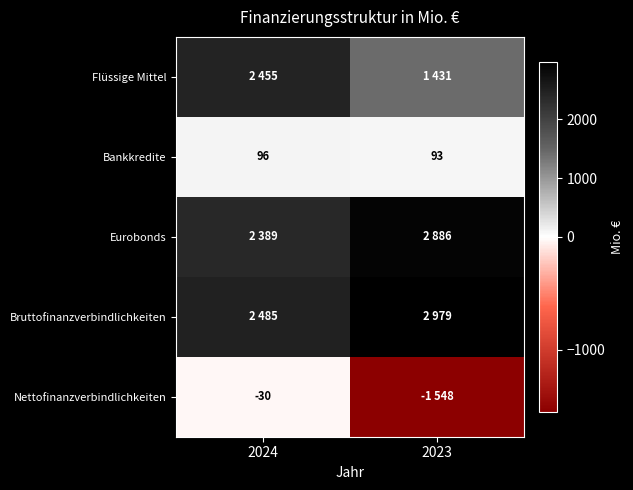

Count the number of categories in the chart.

2